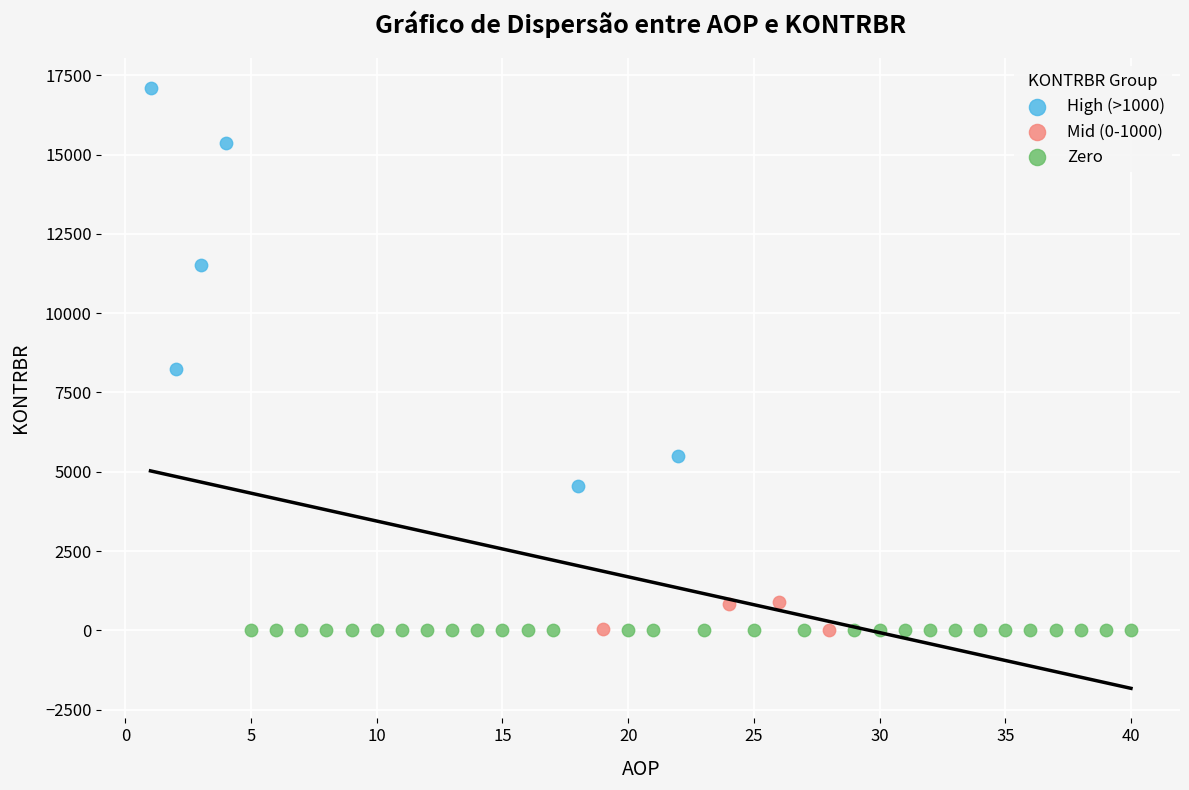

Which series contains the highest Y value?

High (>1000)